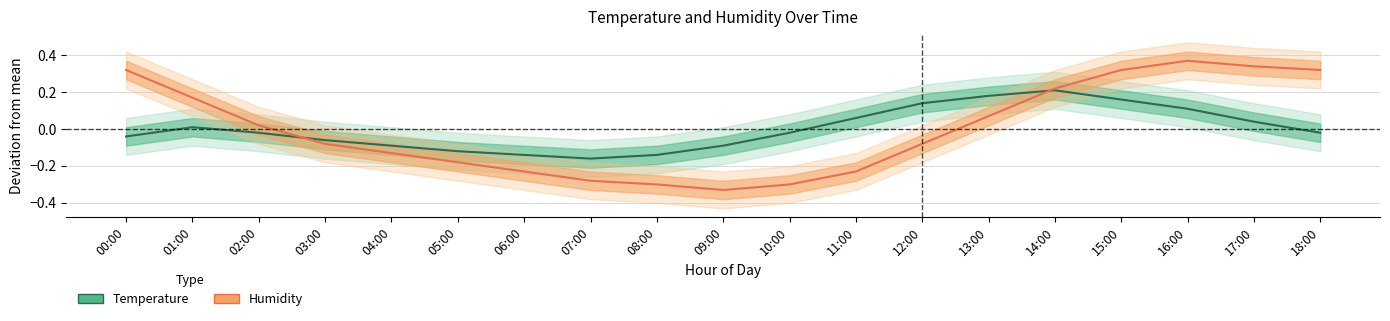

True or false: Temperature and Humidity cross at least once.

True